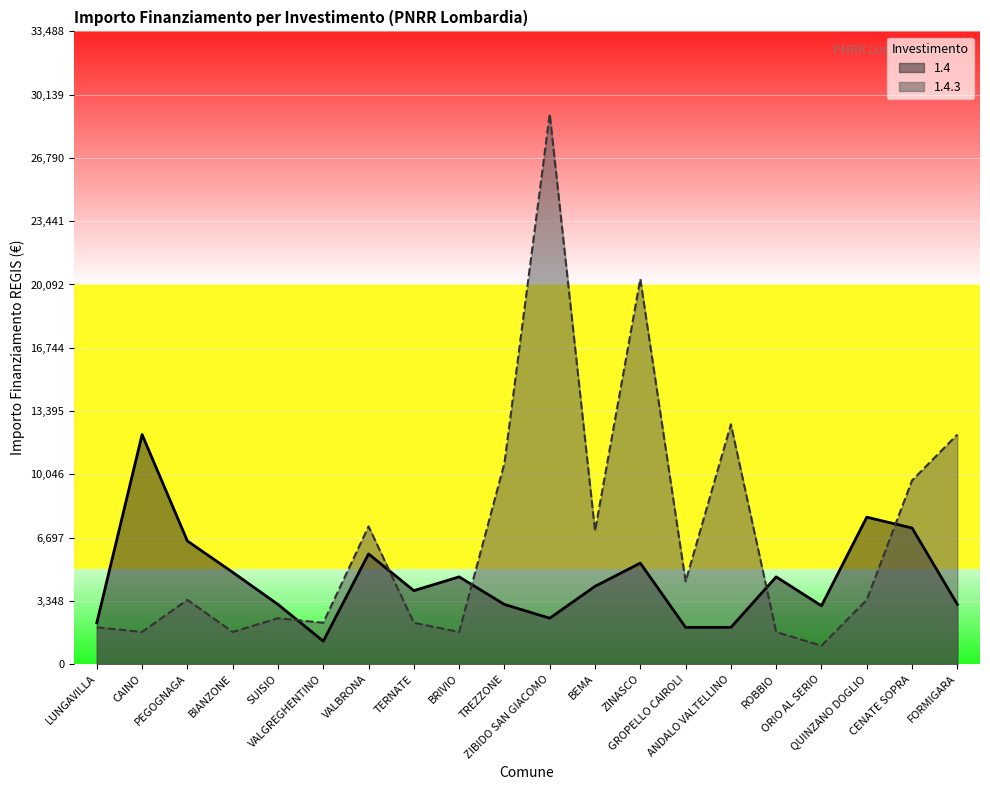

Between LUNGAVILLA and ANDALO VALTELLINO, which series saw the biggest shift?

1.4.3